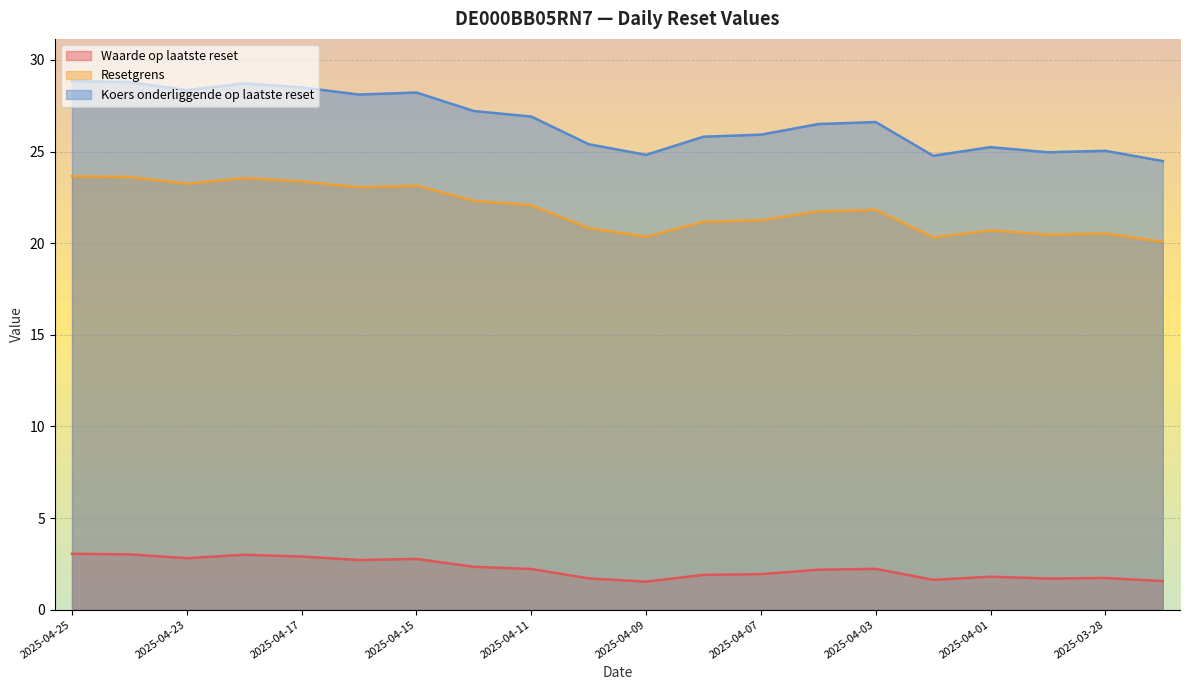

True or false: Koers onderliggende op laatste reset and Resetgrens cross at least once.

False